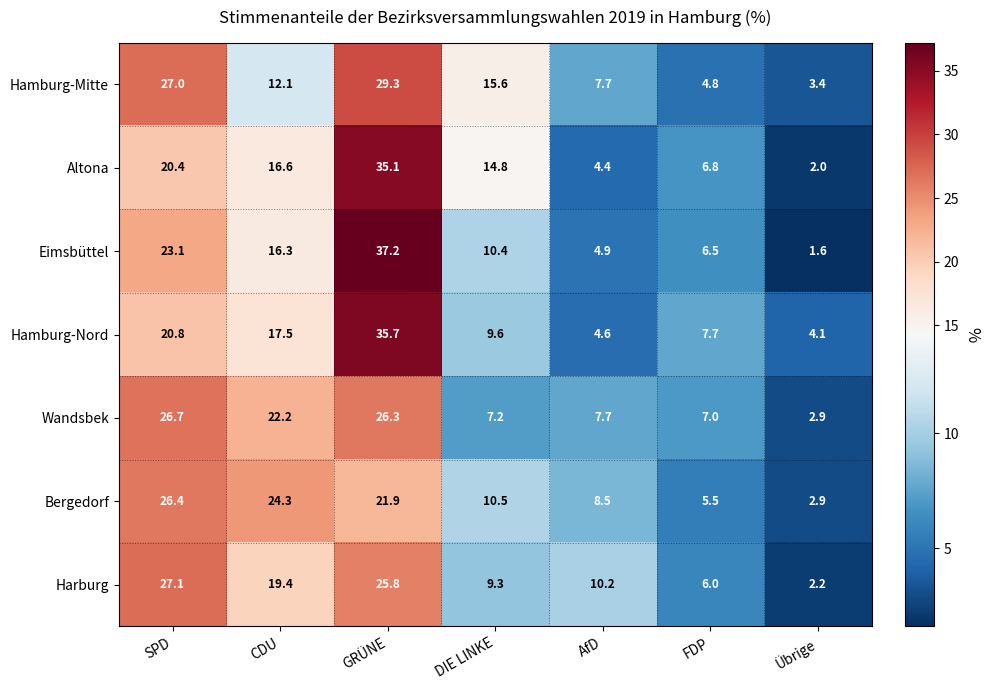

How many categories are shown in the chart?

7